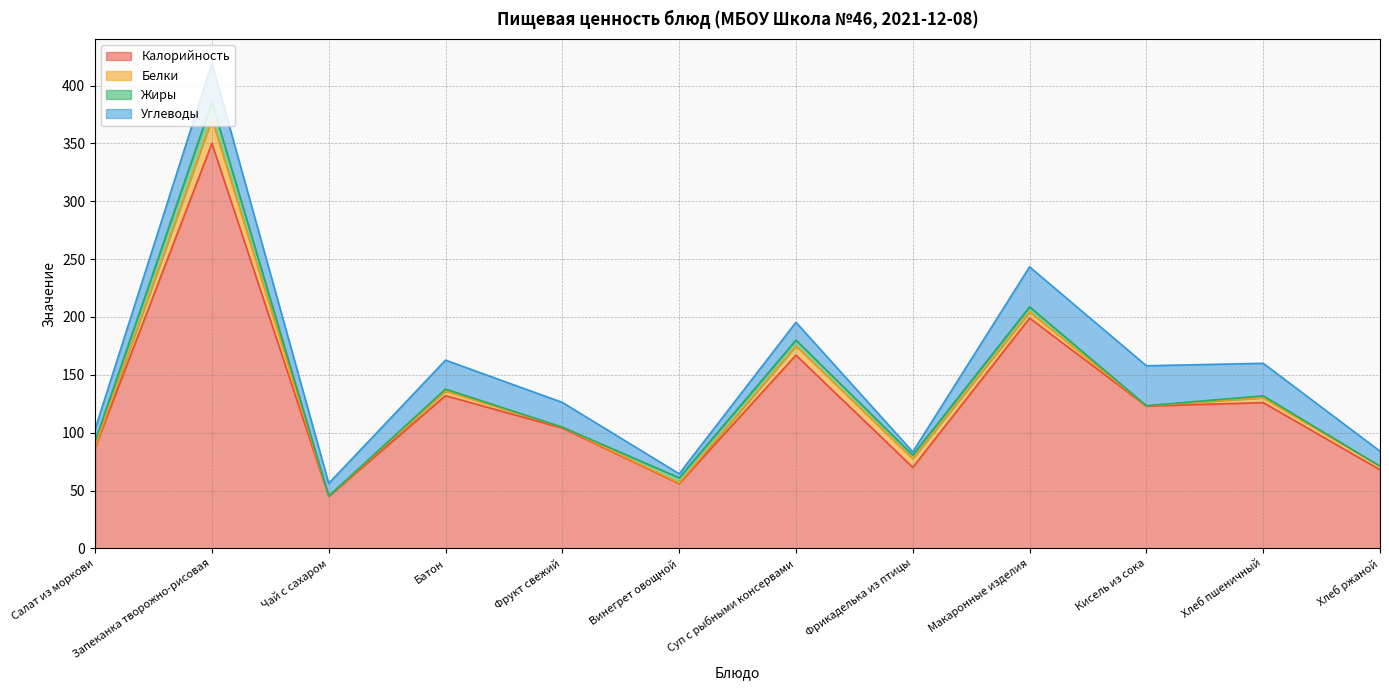

What is the difference between the second highest and second lowest values in the Калорийность series?

143.0